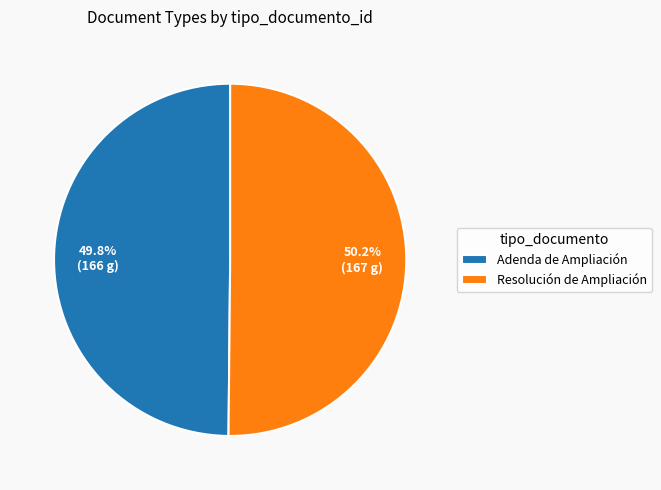

To the nearest percent, what percentage of the pie is Resolución de Ampliación?

50%